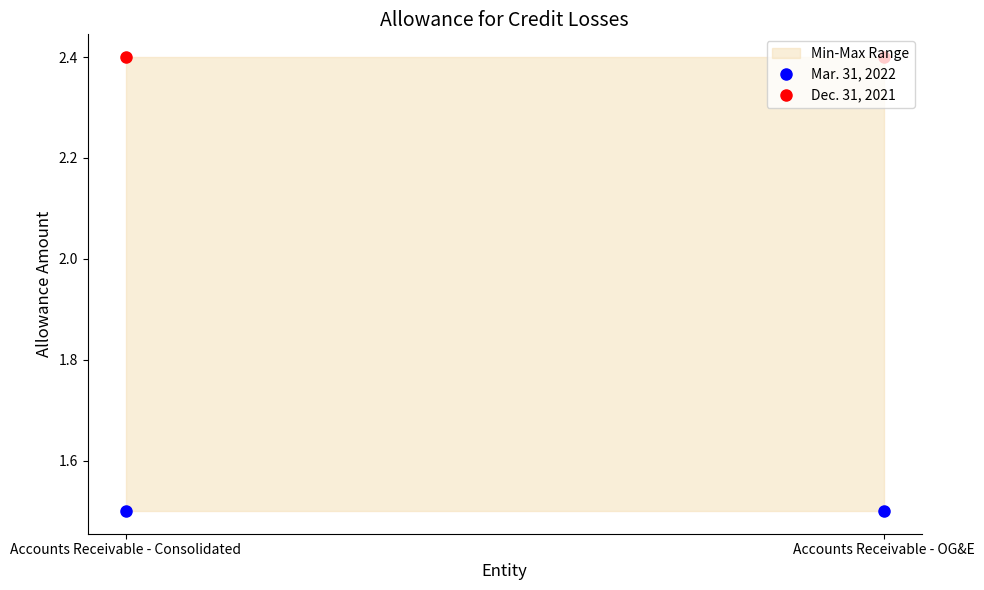

Rank the series at Accounts Receivable - OG&E from lowest to highest value.

Mar. 31, 2022, Dec. 31, 2021